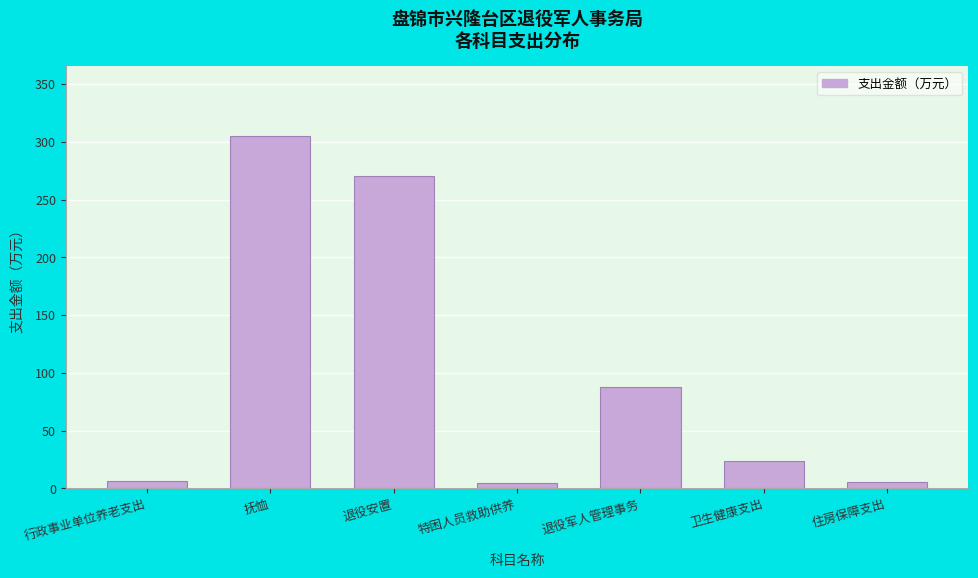

What value does the data have at 退役安置?

270.0